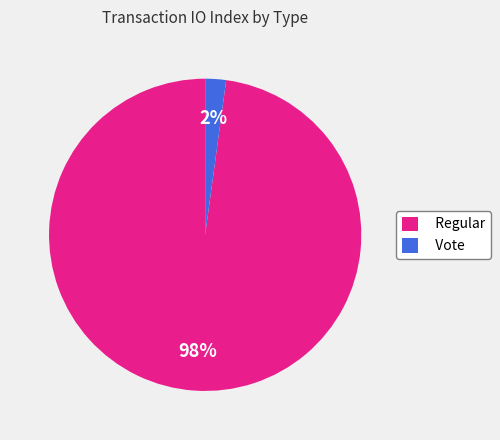

Is the sum of Vote and Regular greater than half?

Yes